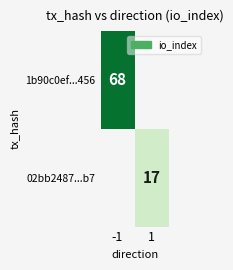

True or false: 1b90c0ef...456 has a value of 68 at -1.

True